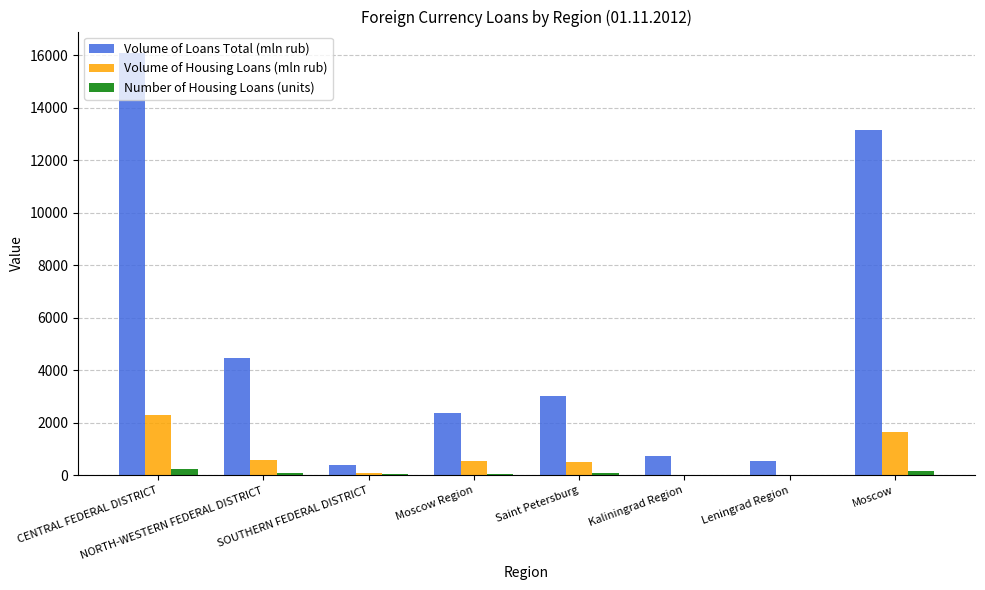

Between Leningrad Region and Moscow, which series saw the biggest shift?

Volume of Loans Total (mln rub)